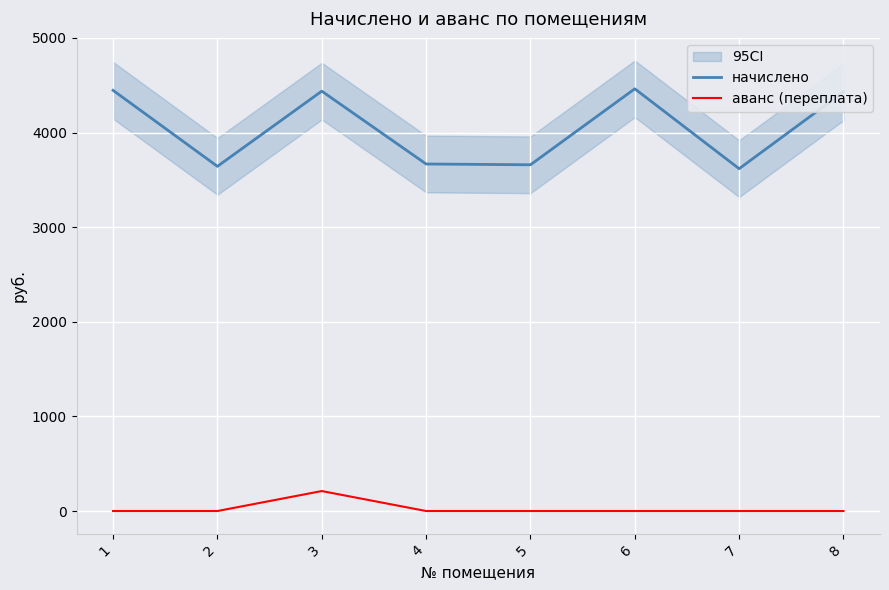

The начислено series shows 2391.3 at 2. True or false?

False